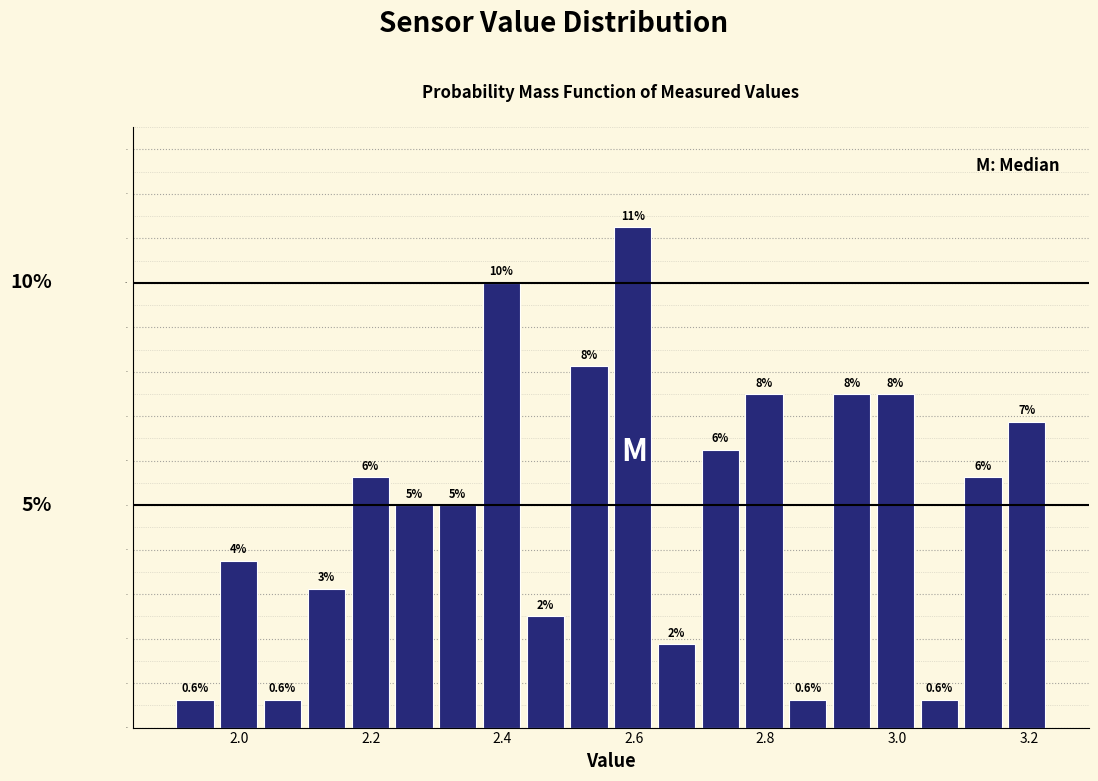

Around what value on the x-axis is the tallest bar? Give the approximate position of its centre, as read against the axis.

2.60